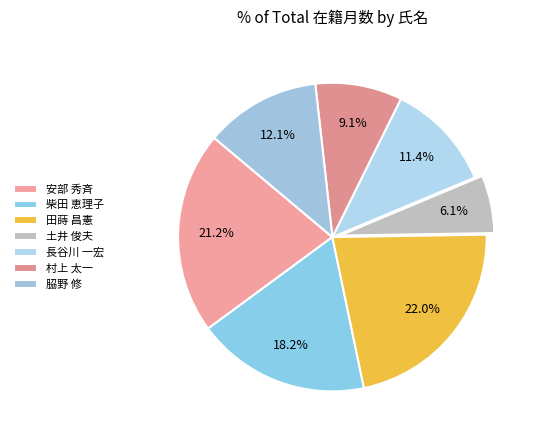

True or false: 田蒔 昌憲 accounts for 27% of the total.

False